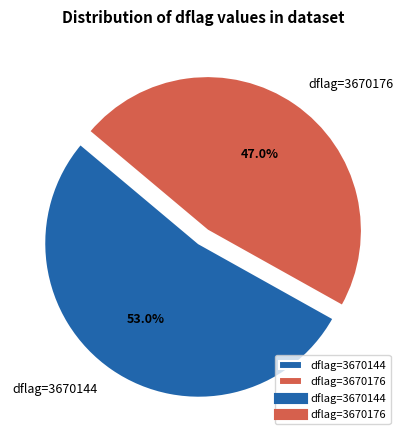

Rank the categories by value from highest to lowest.

dflag=3670144, dflag=3670176